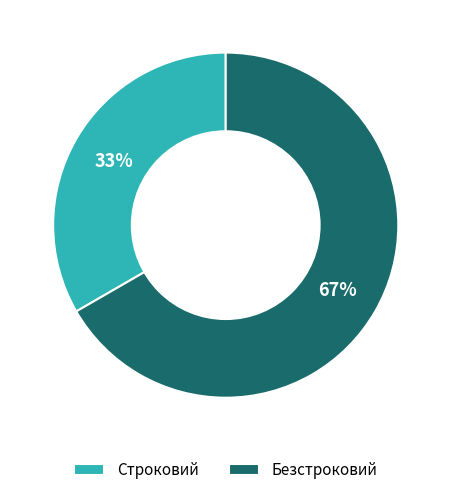

What is the smallest slice in the pie chart?

Строковий